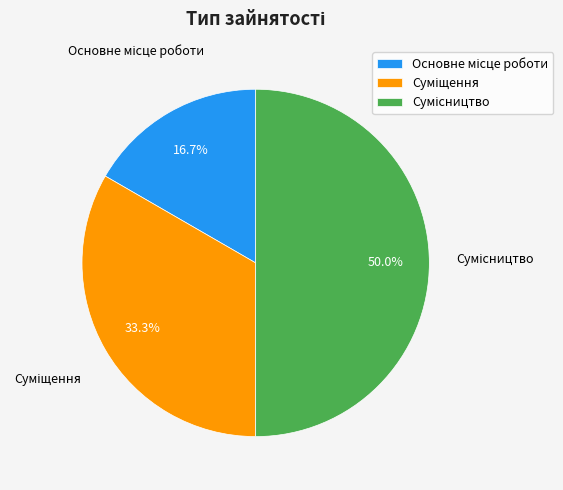

How many segments does this pie chart have?

3